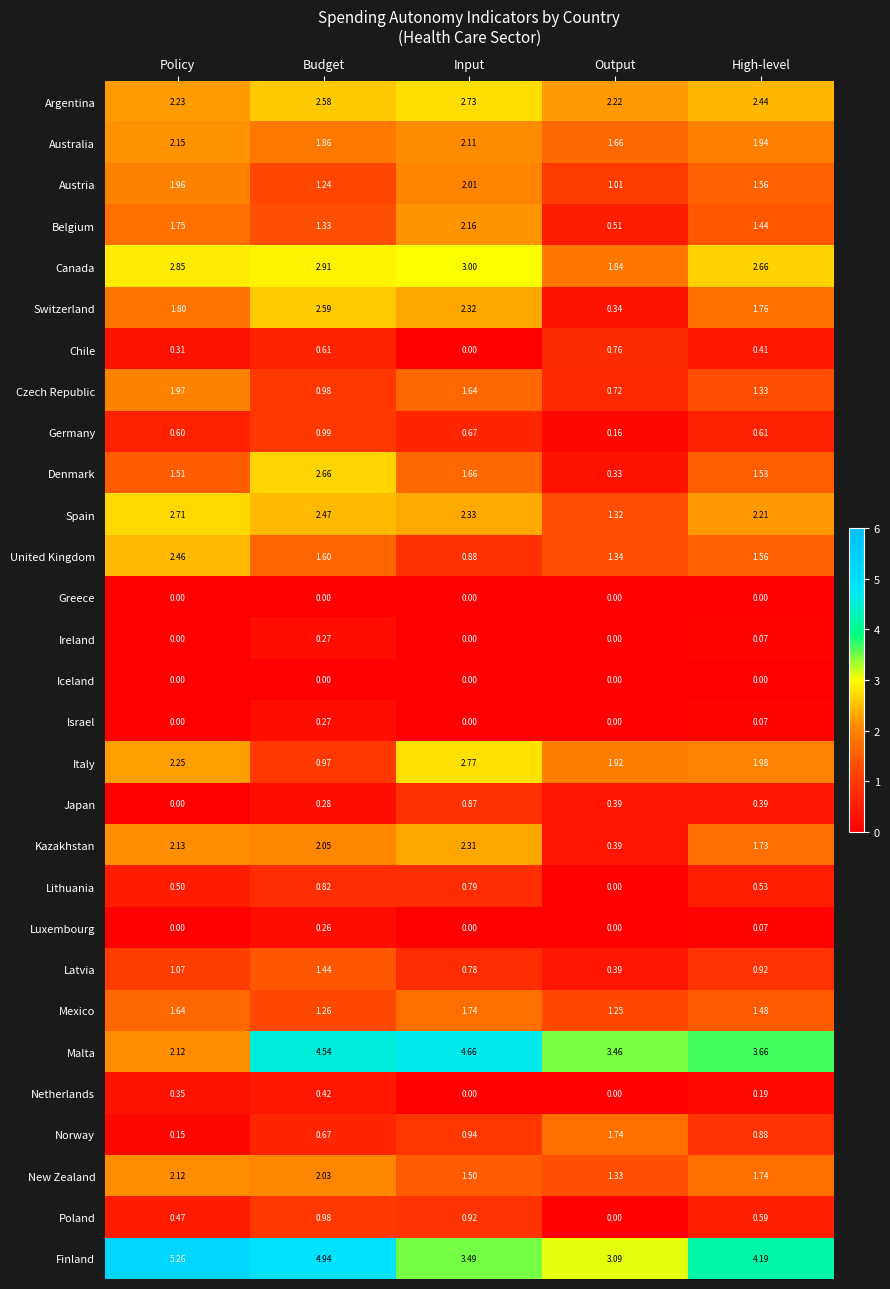

How many series are shown in this chart?

29